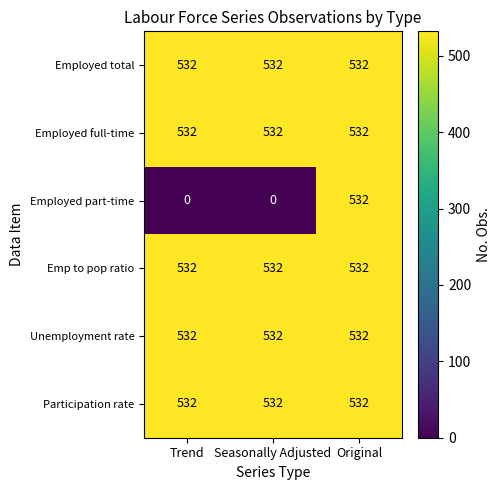

The value of Unemployment rate at Trend is 238. True or false?

False